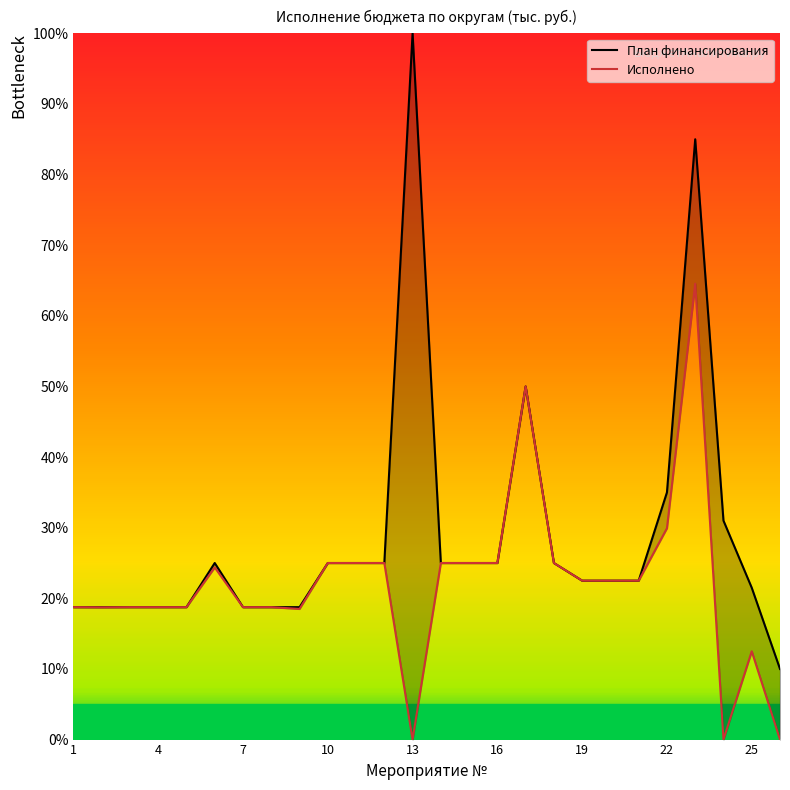

At how many categories does at least one series exceed 25?

5